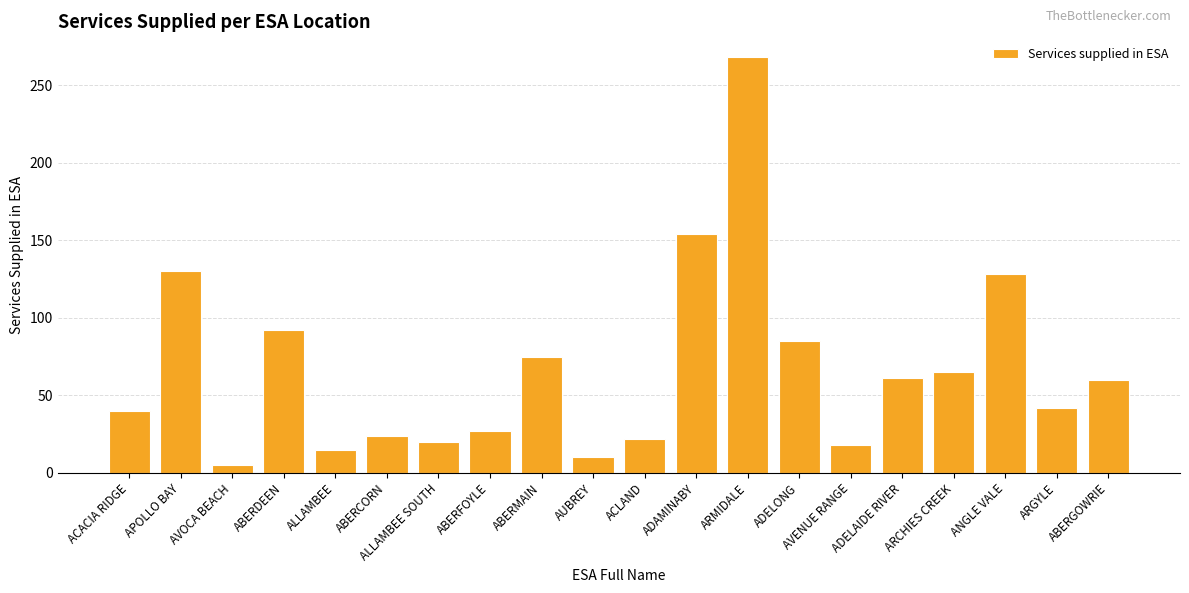

Which category has the highest value across all series?

ARMIDALE